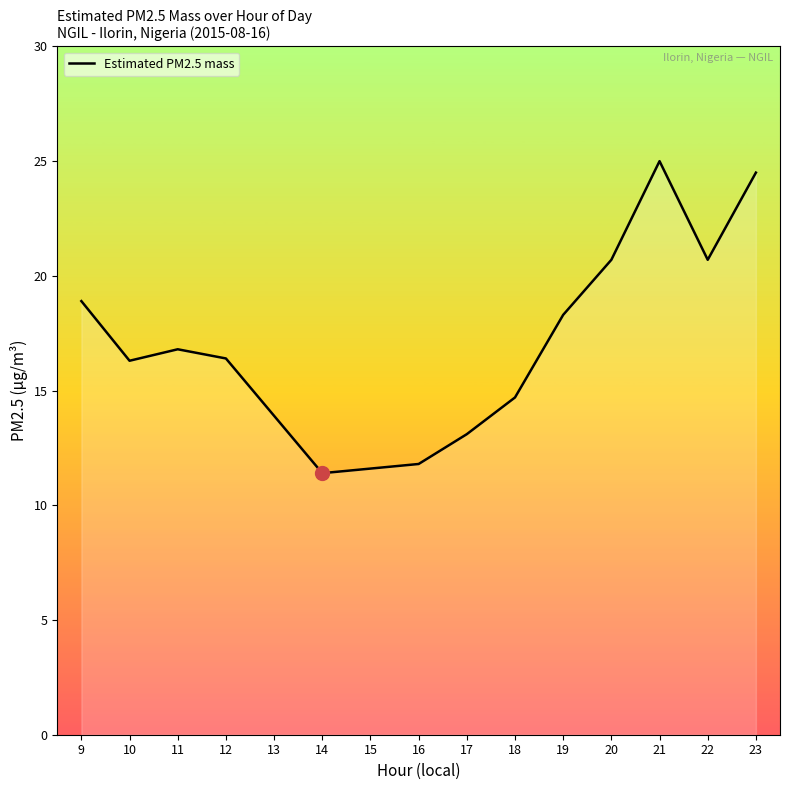

What is the change in value from 10 to 18?

-1.6